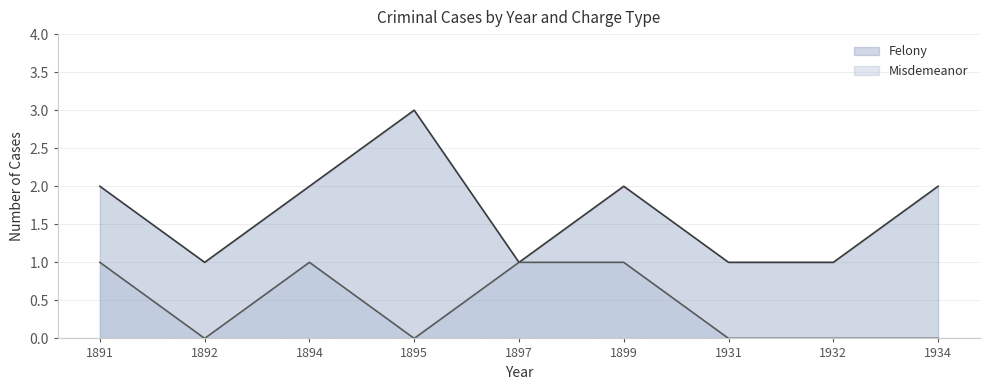

Which series has the largest total across all categories?

Felony